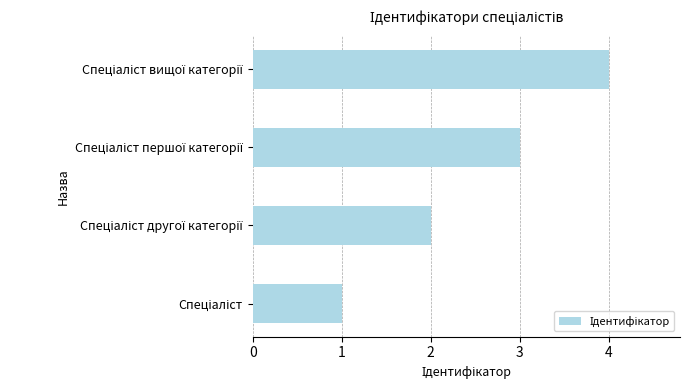

What is the maximum value shown in the chart?

4